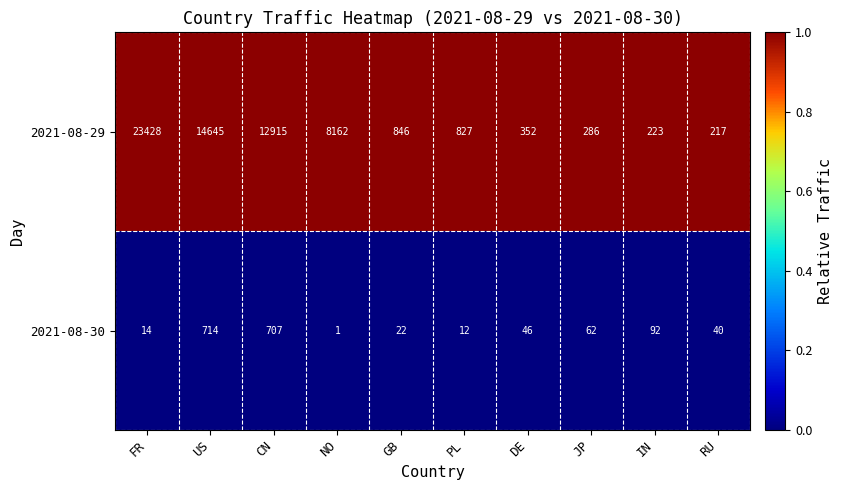

Which series has the widest spread of values?

2021-08-29